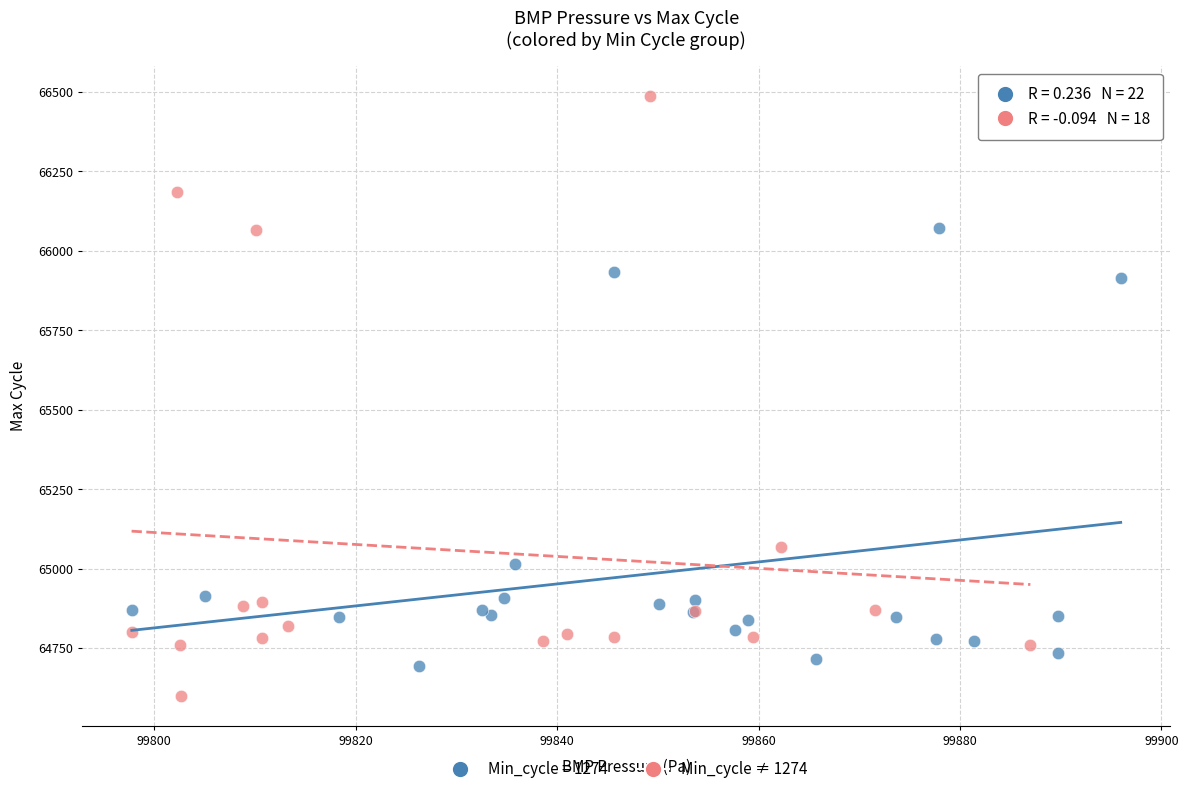

Which series reaches the minimum Y coordinate?

Min_cycle ≠ 1274